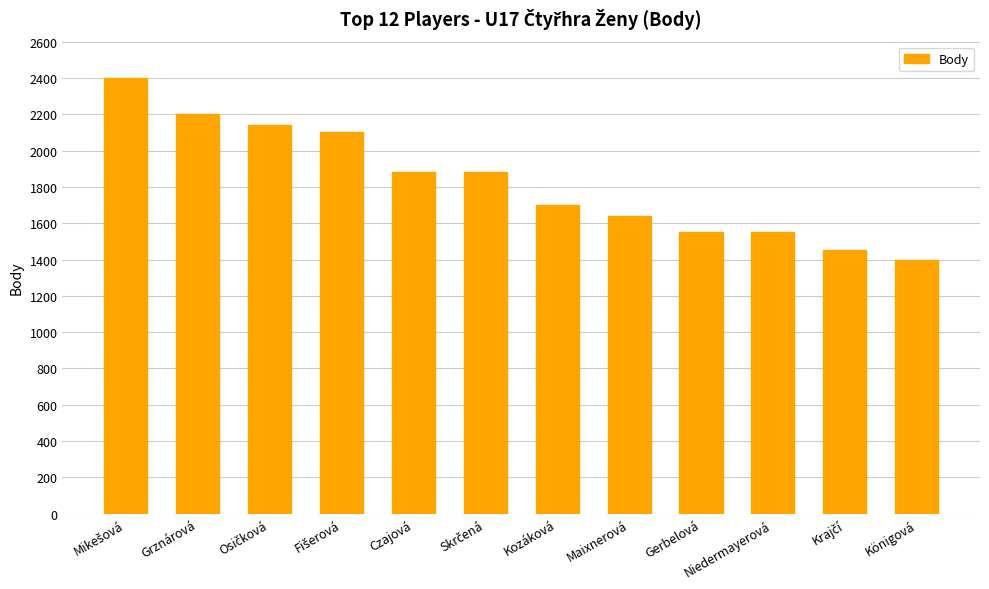

Is it true that the value at Niedermayerová is 2728?

False